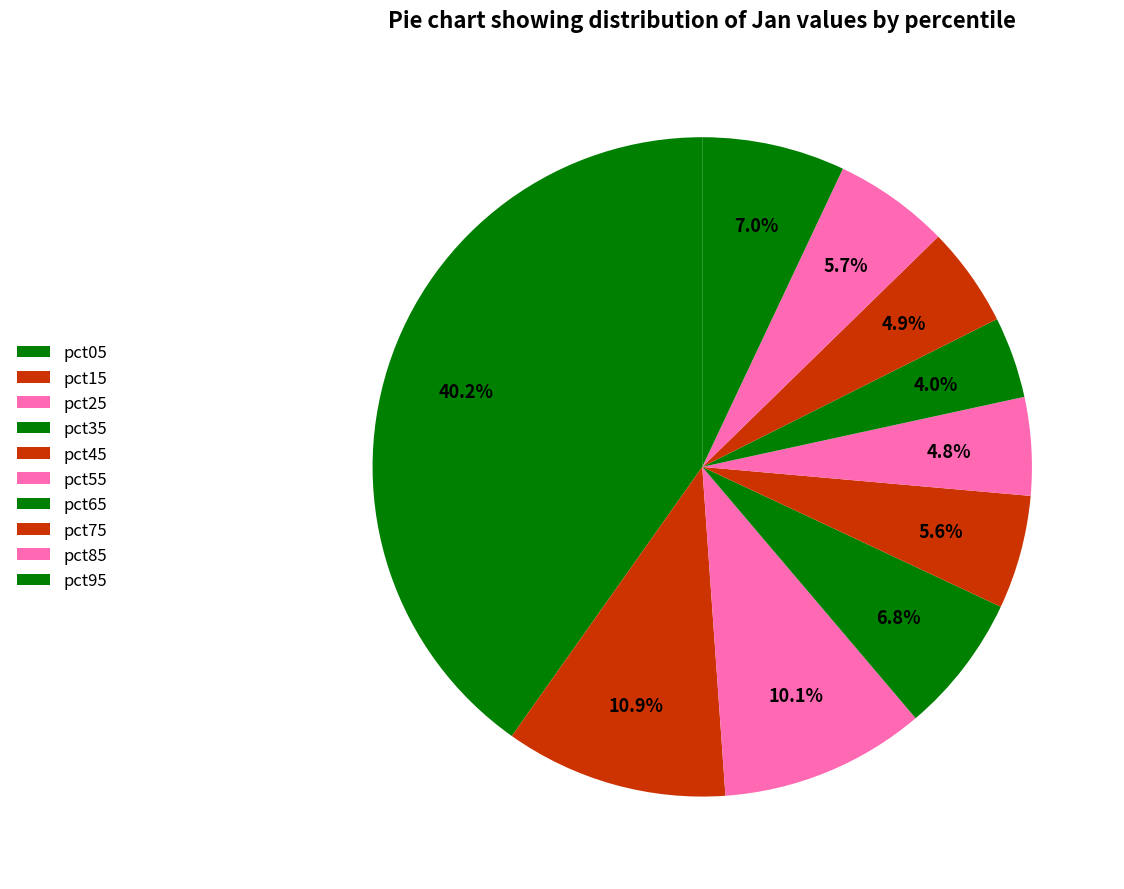

To the nearest percent, what is the combined percentage of pct85 and pct95?

13%